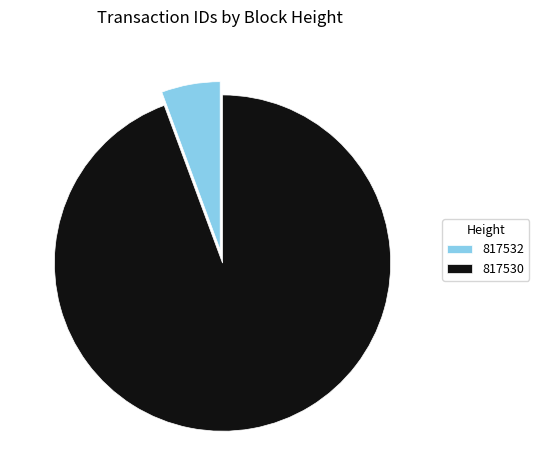

Combined, do 817530 and 817532 account for over 50%?

Yes